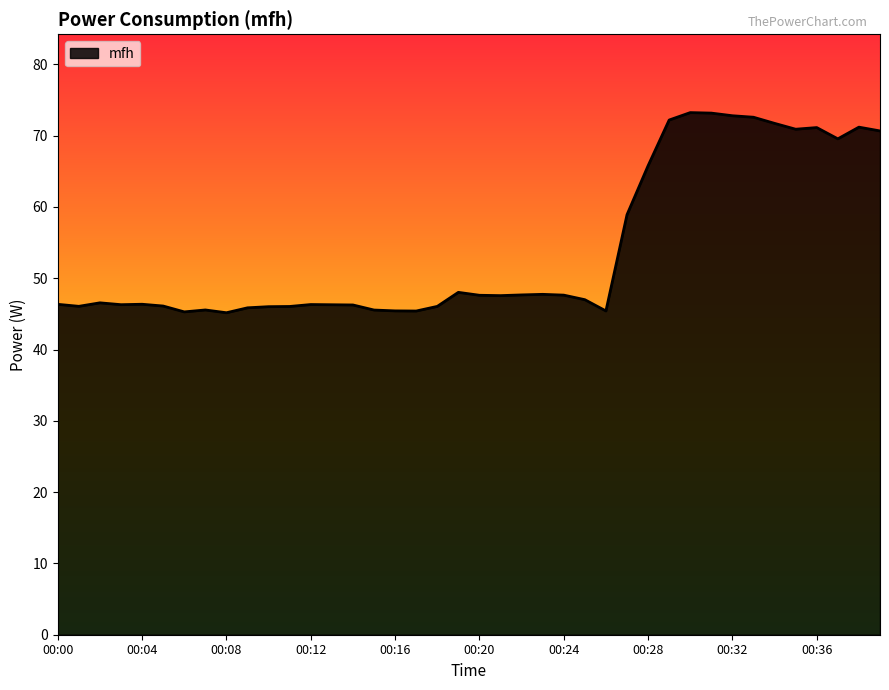

What is the minimum value shown in the chart?

45.2